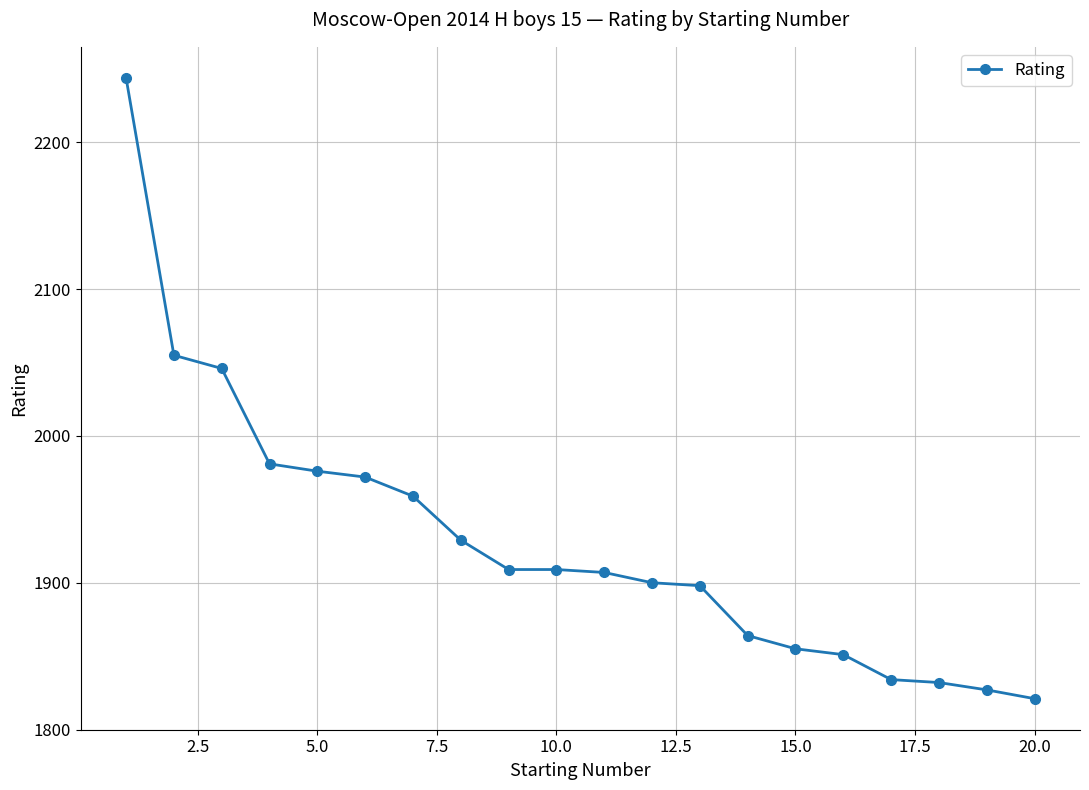

What is the value of the 20th point from the left?

1821